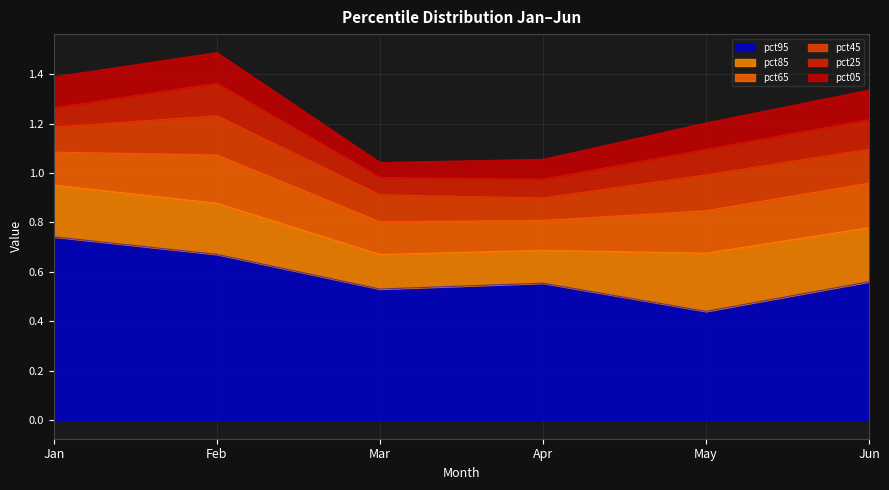

The value of pct45 at Mar is 0.0. True or false?

False